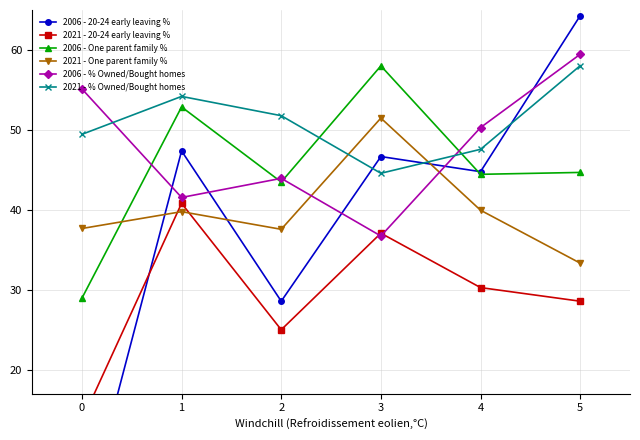

True or false: 2021 - One parent family % has a value of 40.0 at 4.

True